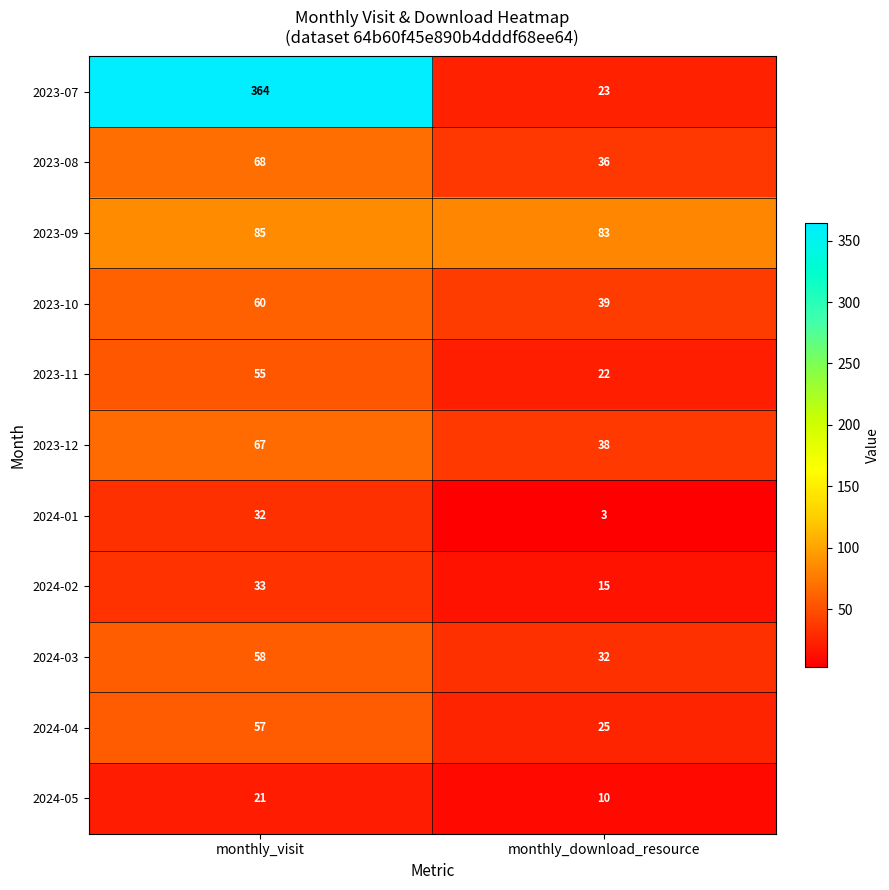

Reading left to right, extract all data points from this chart.

2023-07: 364	23
2023-08: 68	36
2023-09: 85	83
2023-10: 60	39
2023-11: 55	22
2023-12: 67	38
2024-01: 32	3
2024-02: 33	15
2024-03: 58	32
2024-04: 57	25
2024-05: 21	10